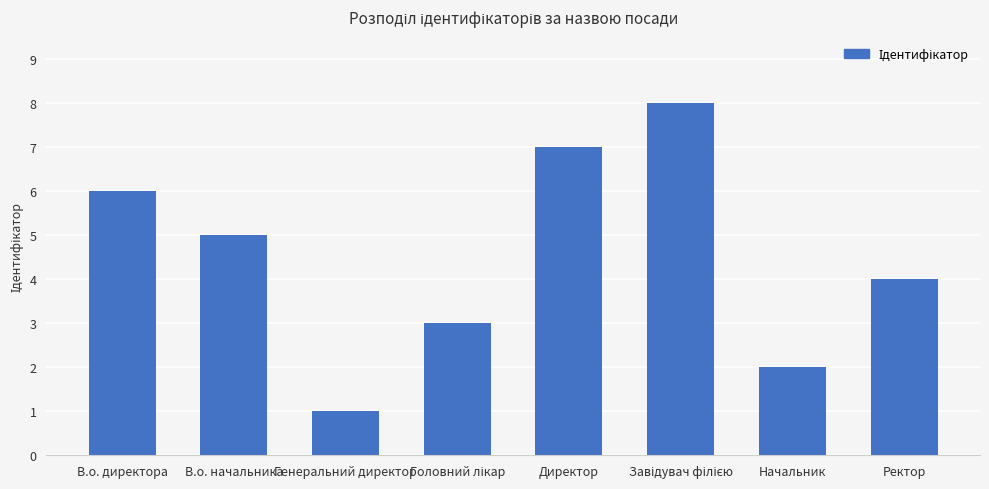

Count the values in the range 3 to 7.

5